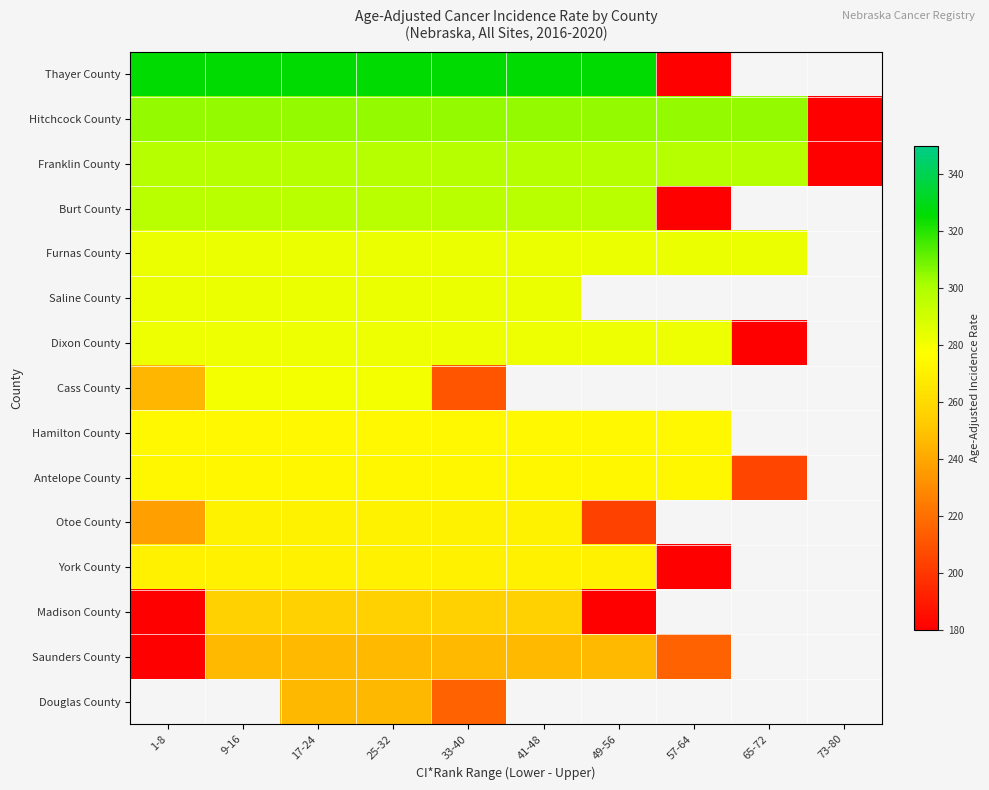

Which has a higher value, 73-80 or 33-40?

33-40